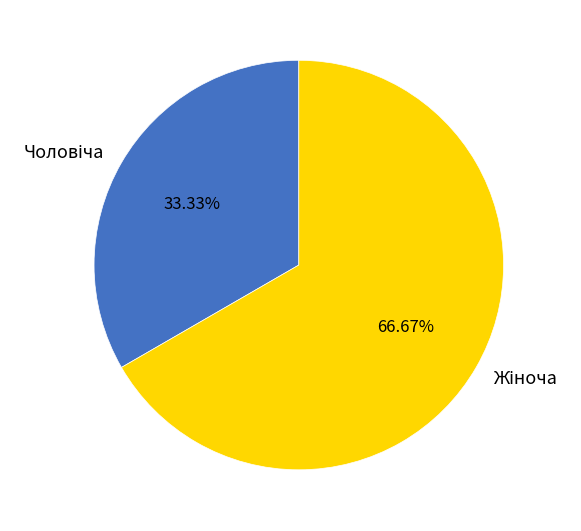

To the nearest percent, what is the difference between the largest and smallest slice percentages?

33%